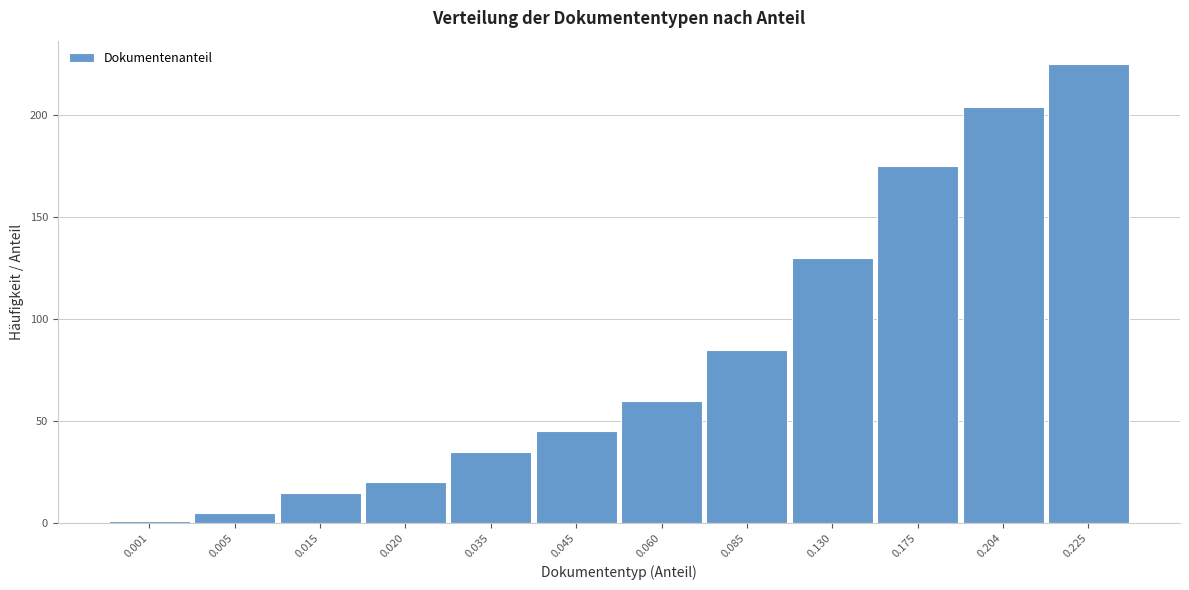

Reading right to left, what are all the values shown in this chart?

225	204	175	130	85	60	45	35	20	15	5	1